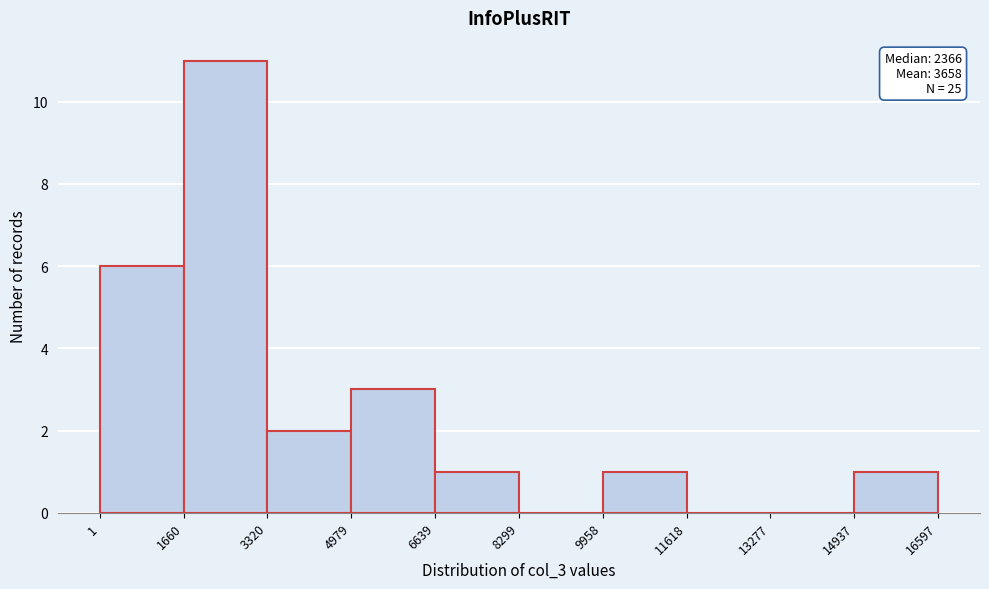

Over which range of the x-axis is the bar tallest?

1660 to 3320